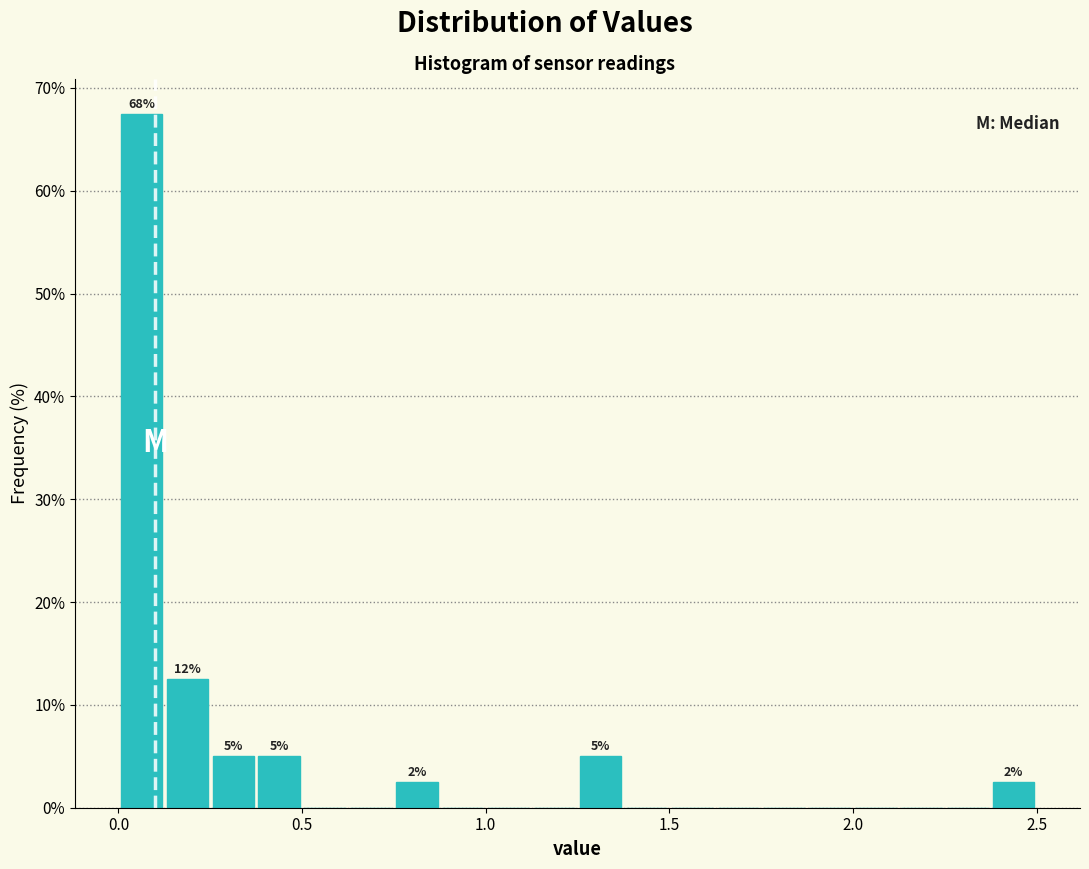

Around what value on the x-axis is the tallest bar? Give the approximate position of its centre, as read against the axis.

0.05